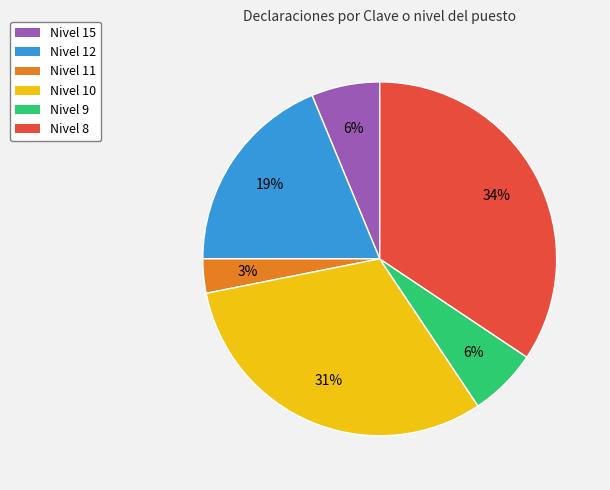

The Nivel 8 slice represents 34% of the pie. True or false?

True